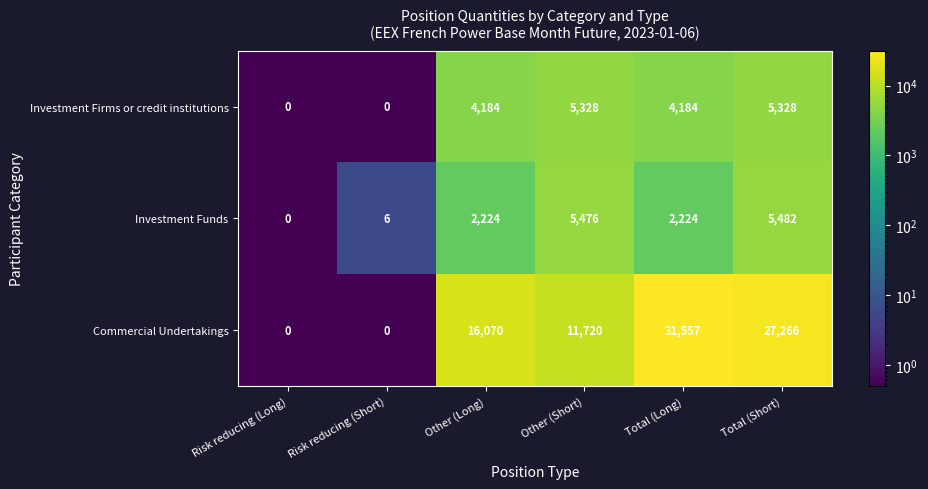

At how many categories does at least one series exceed 27004?

2